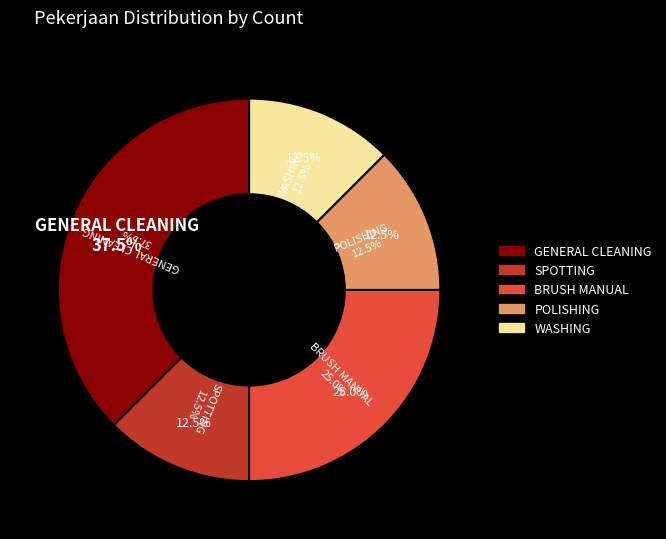

Count the number of slices in the pie.

5